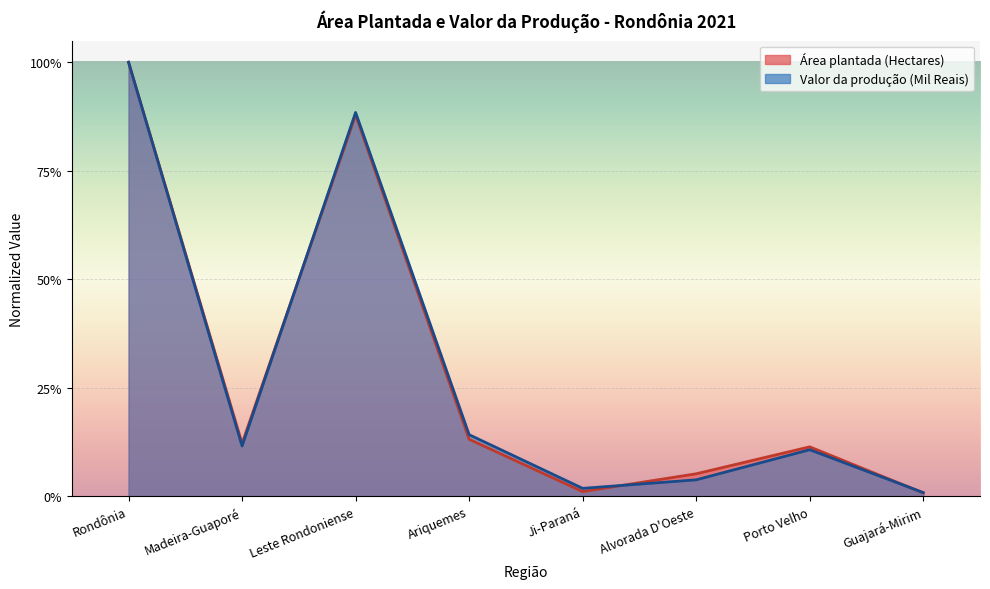

Which series has the largest total across all categories?

Área plantada (Hectares)